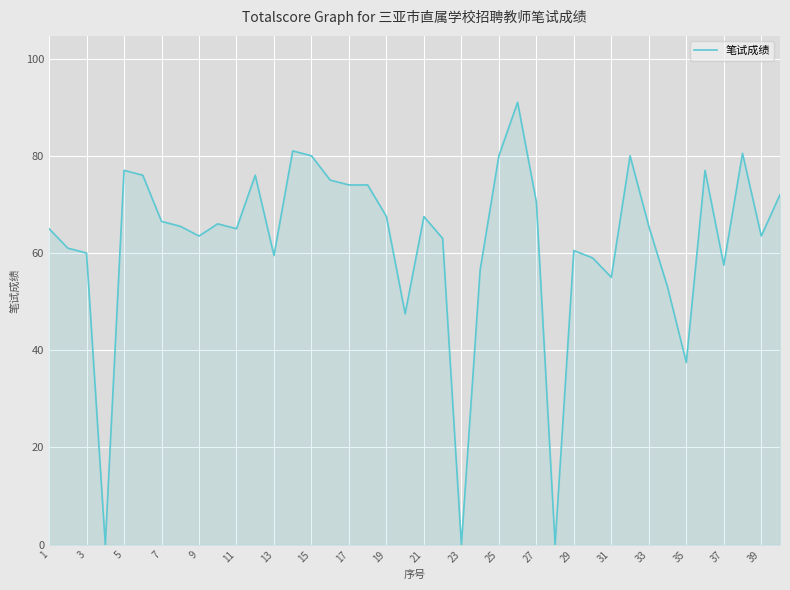

Between 31 and 9, which is larger?

9